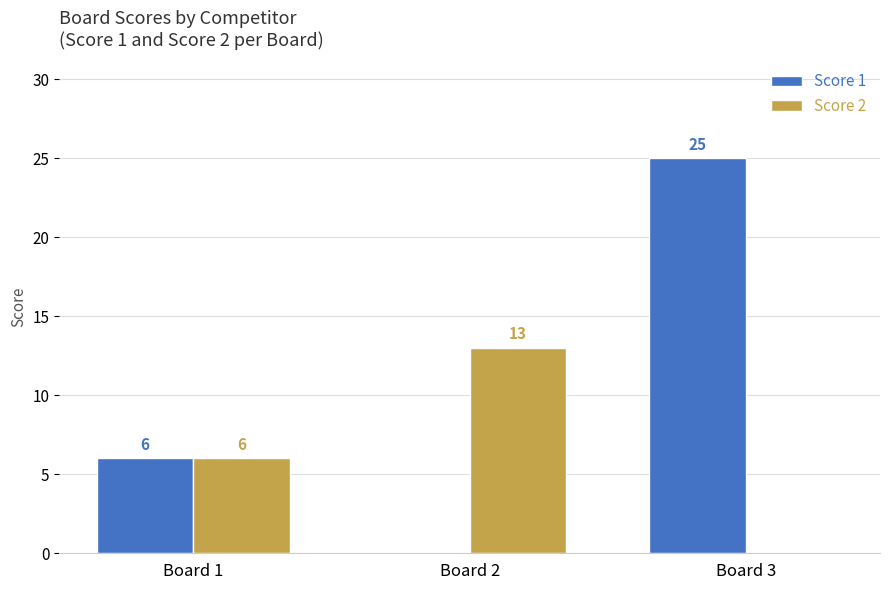

Count the number of data series in this chart.

2